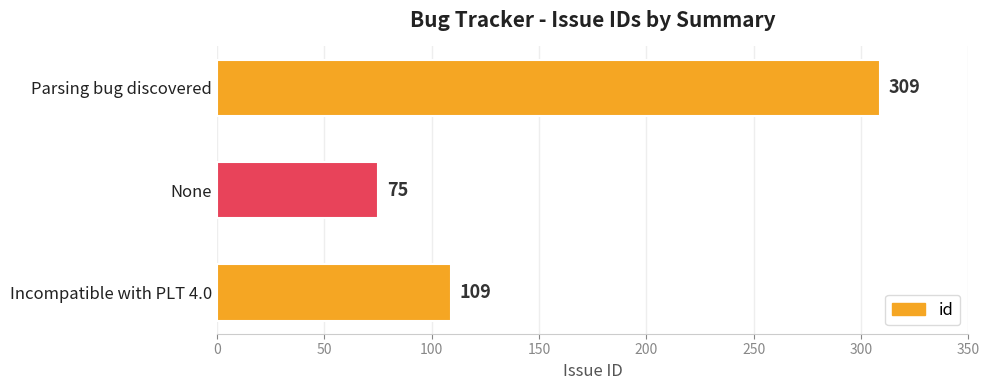

Read the value at None.

75